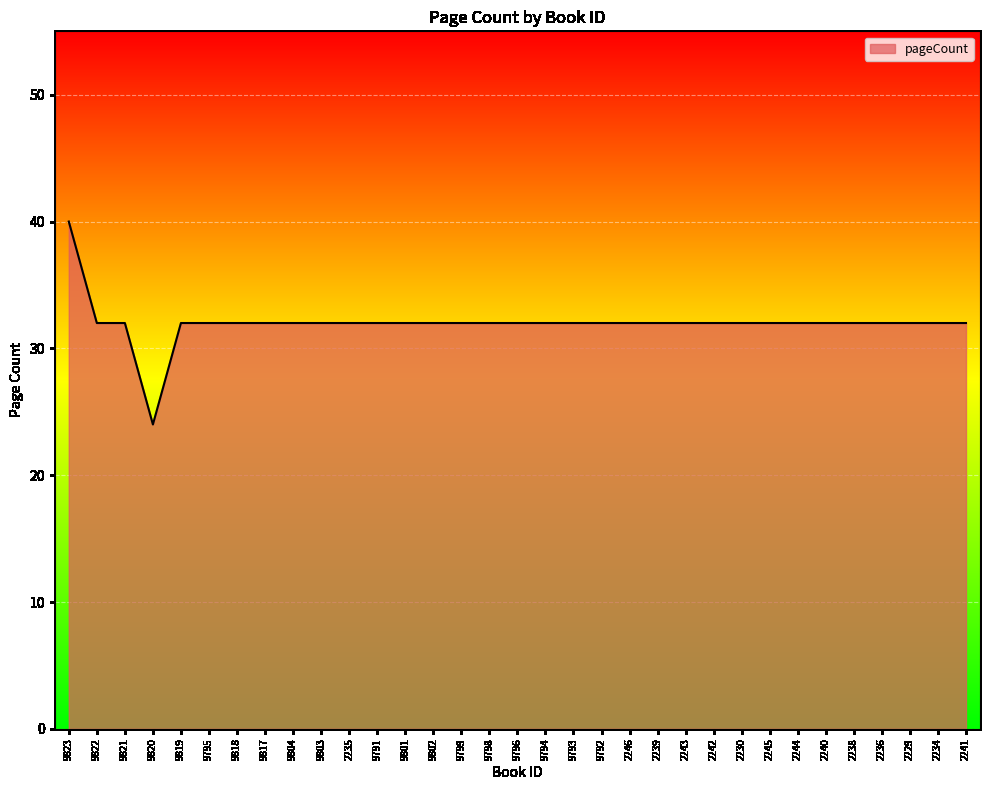

Reading left to right, transcribe all the data shown in this chart.

9823=40	9822=32	9821=32	9820=24	9819=32	9795=32	9818=32	9817=32	9804=32	9803=32	2235=32	9791=32	9801=32	9802=32	9799=32	9798=32	9796=32	9794=32	9793=32	9792=32	2246=32	2239=32	2243=32	2242=32	2230=32	2245=32	2244=32	2240=32	2238=32	2236=32	2229=32	2234=32	2241=32